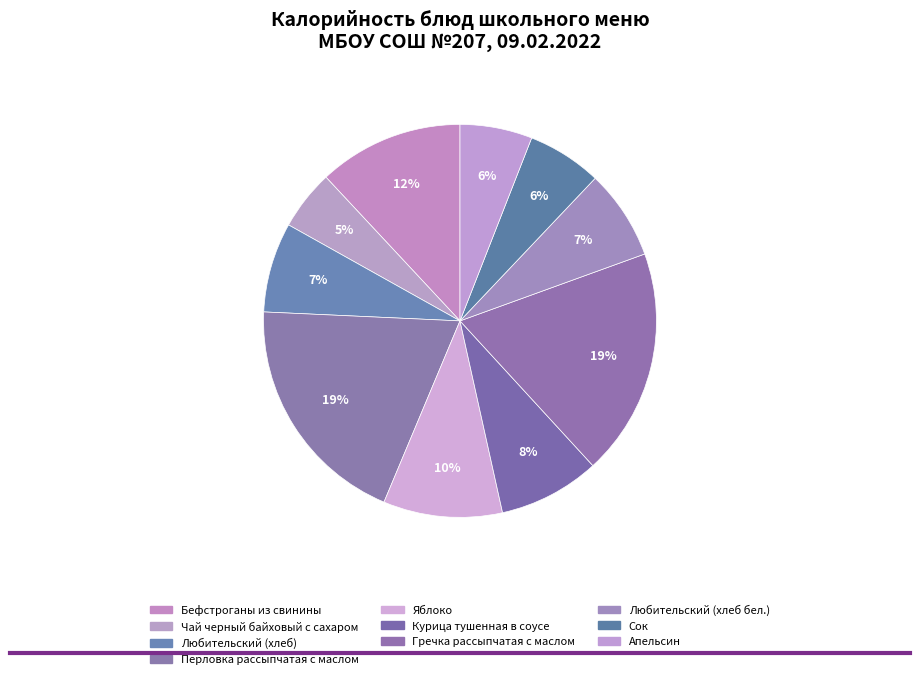

What percentage is the Курица тушенная в соусе slice, to the nearest percent?

8%